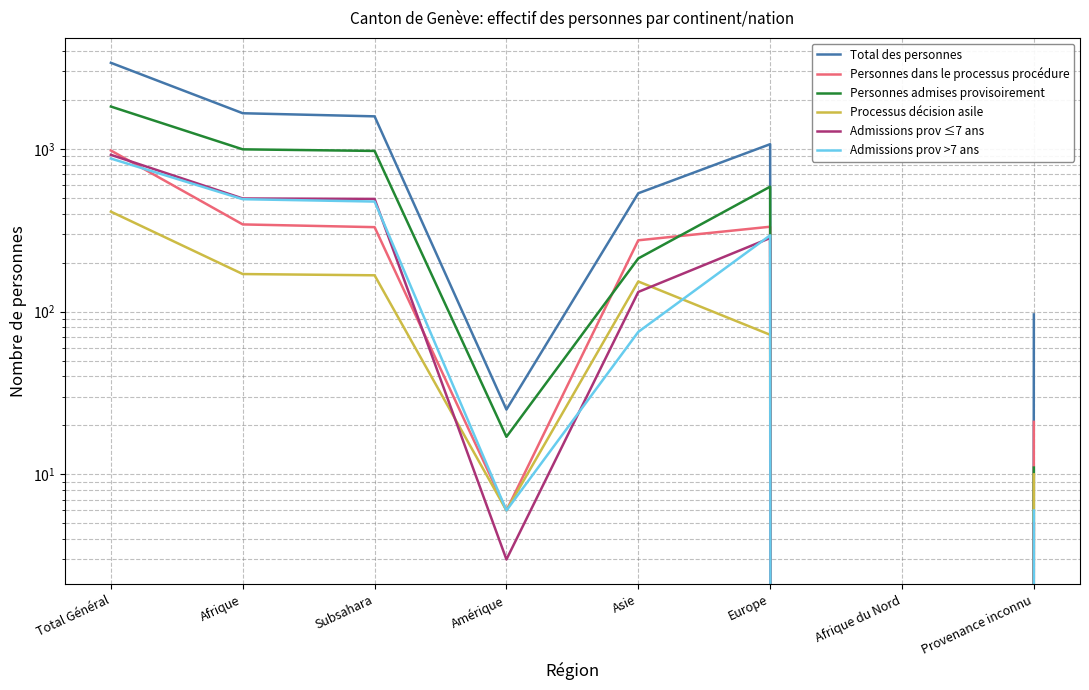

What is the label of the 1st point from the right?

Provenance inconnu